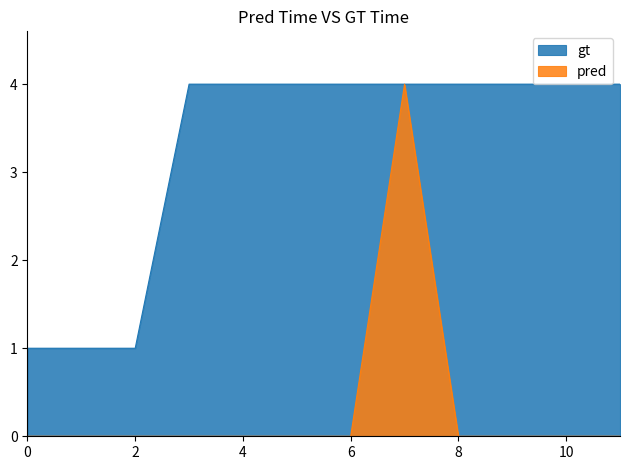

The pred series shows 0 at 10. True or false?

True